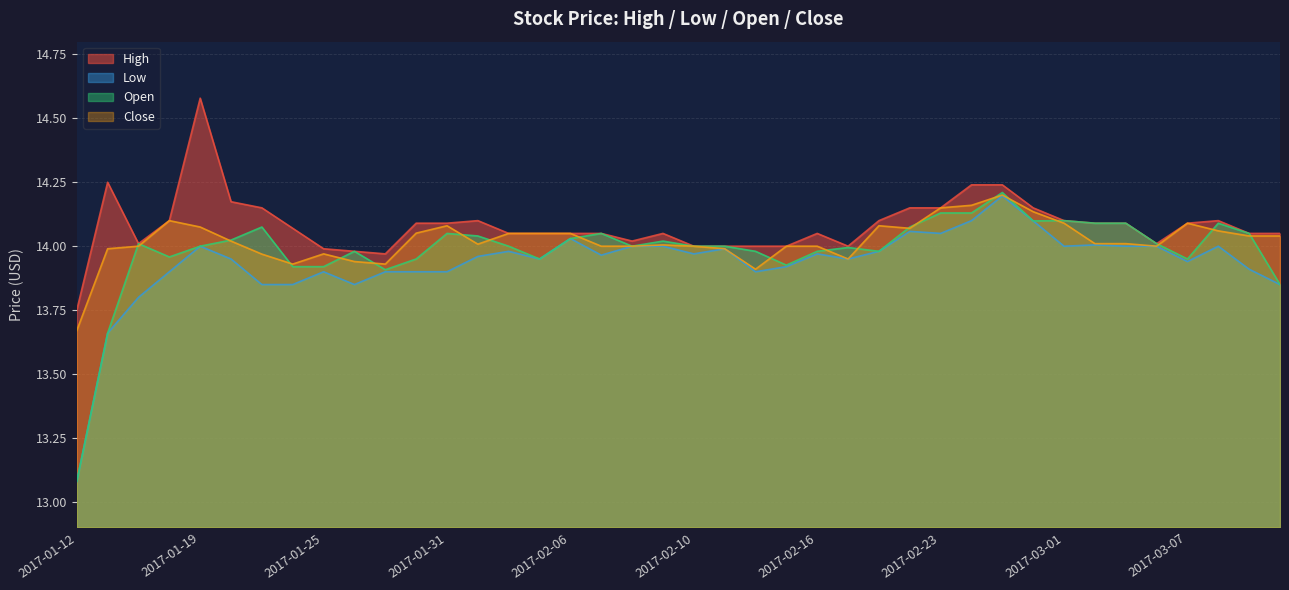

Which series has the largest total across all categories?

High